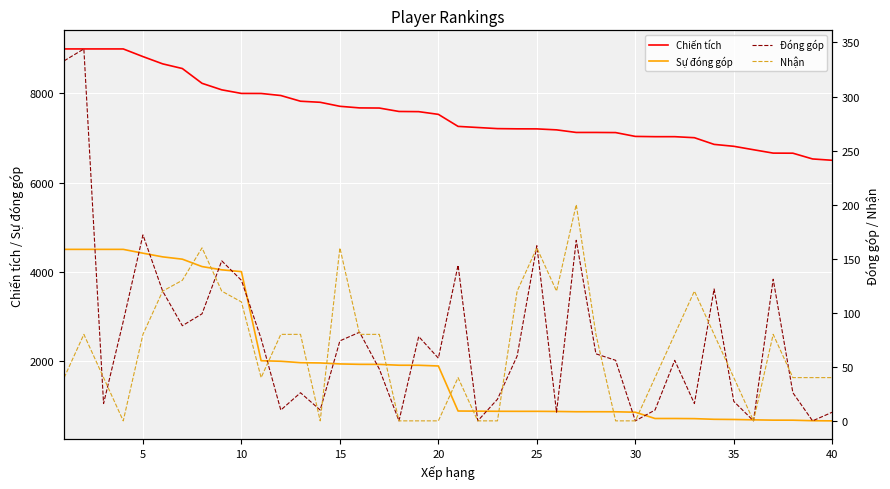

At 23, list the series in order from largest to smallest.

Chiến tích, Sự đóng góp, Nhận, Đóng góp